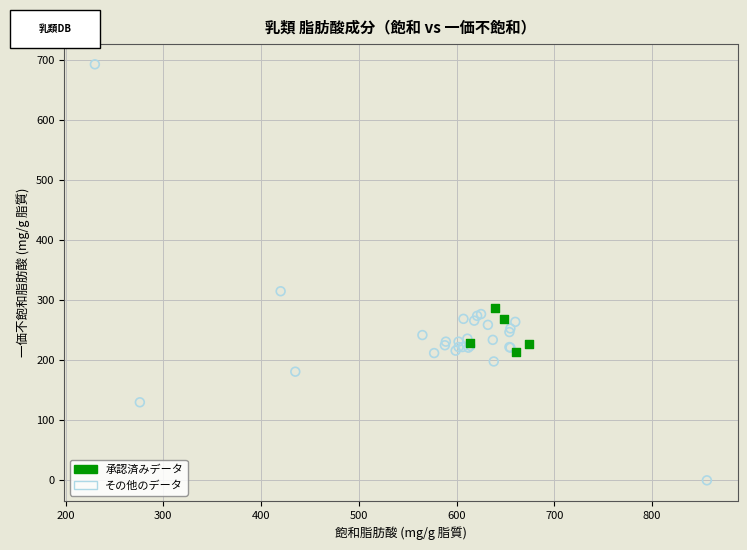

Which series contains the highest Y value?

その他のデータ